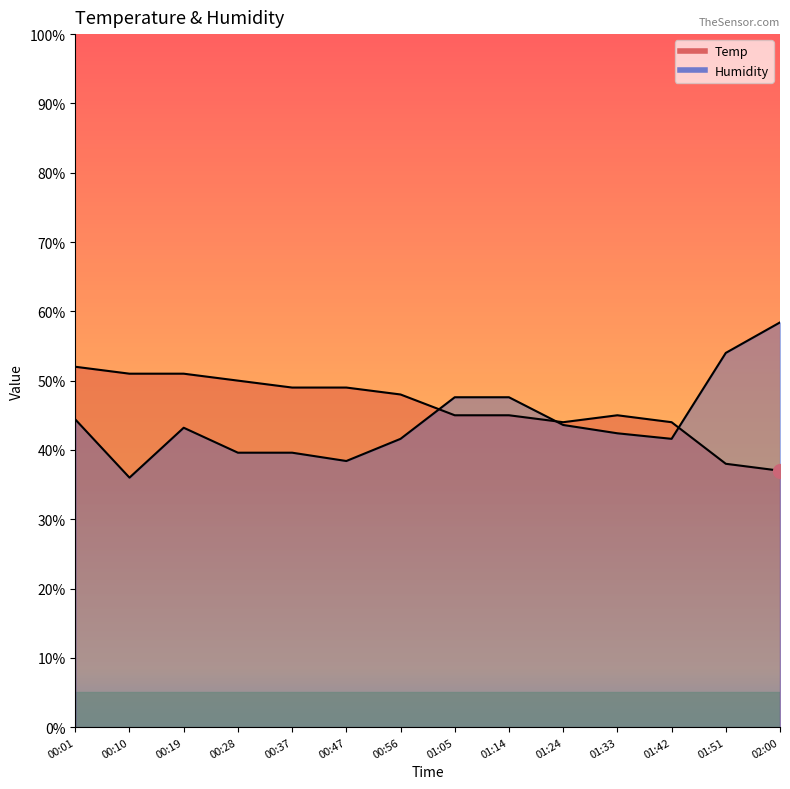

Where is the first local minimum for Humidity?

00:10